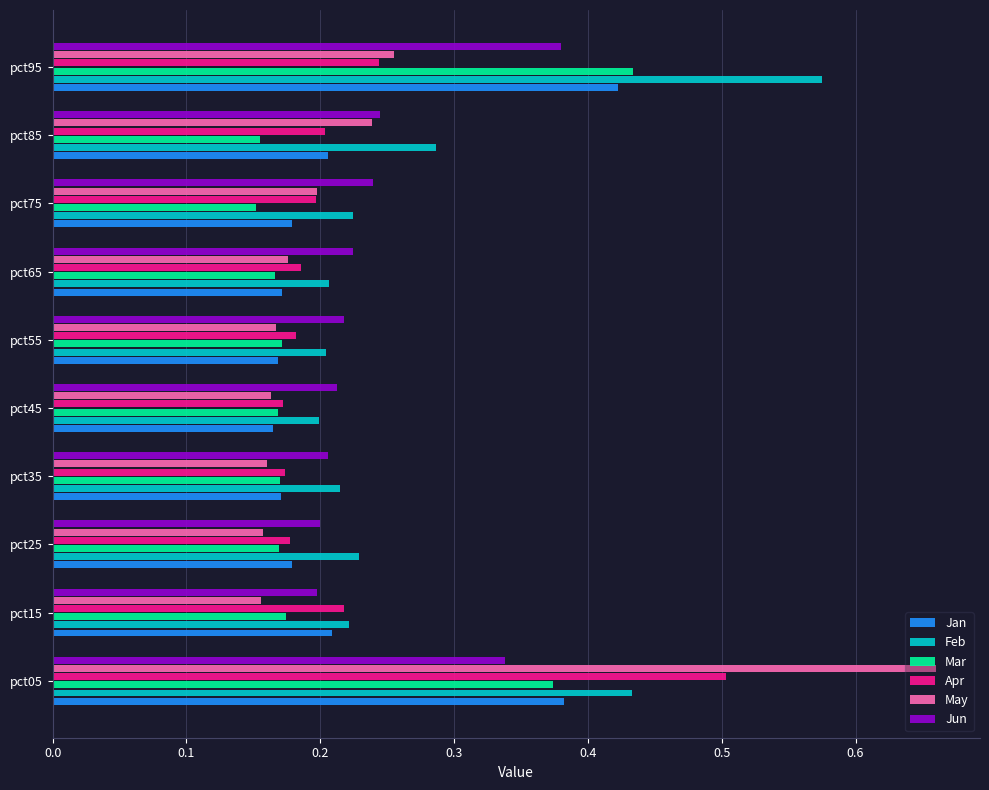

How many Jun values are between 0 and 1?

10